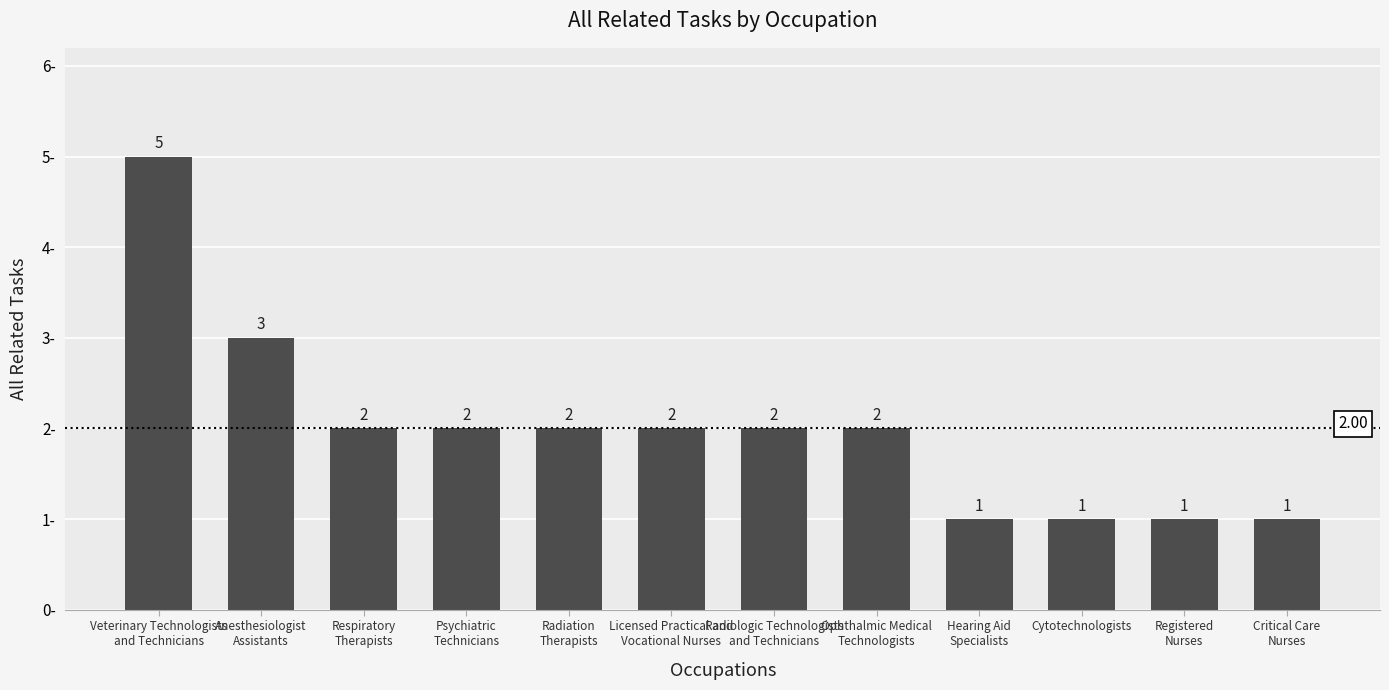

The chart shows a value of 2 at Ophthalmic Medical
Technologists. True or false?

True